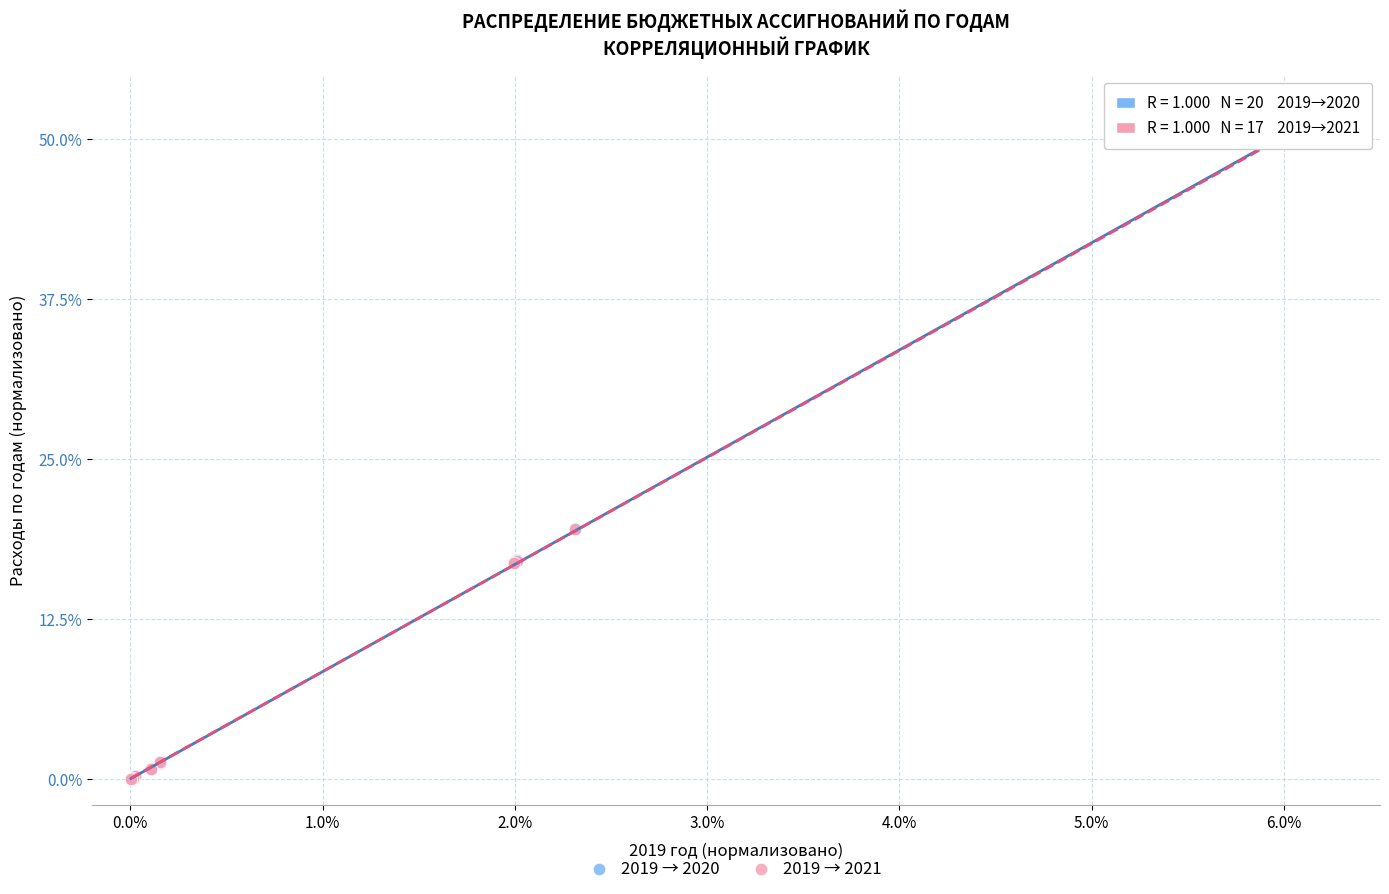

What are all the series names shown in the legend?

2019 → 2020, 2019 → 2021